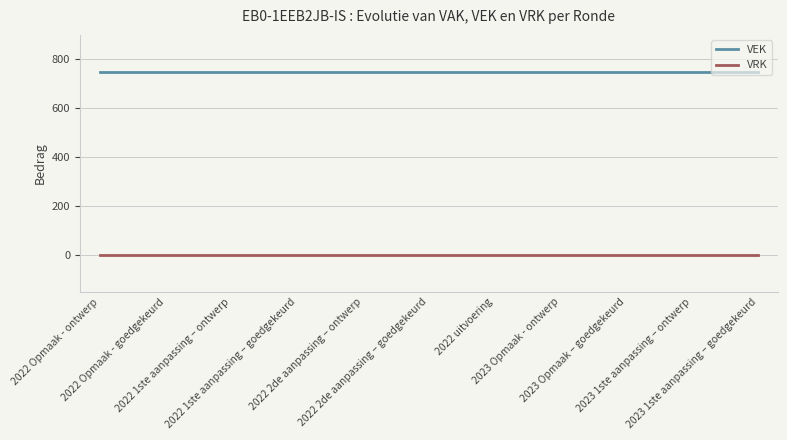

Rank the series by their maximum value, from lowest to highest.

VRK, VEK